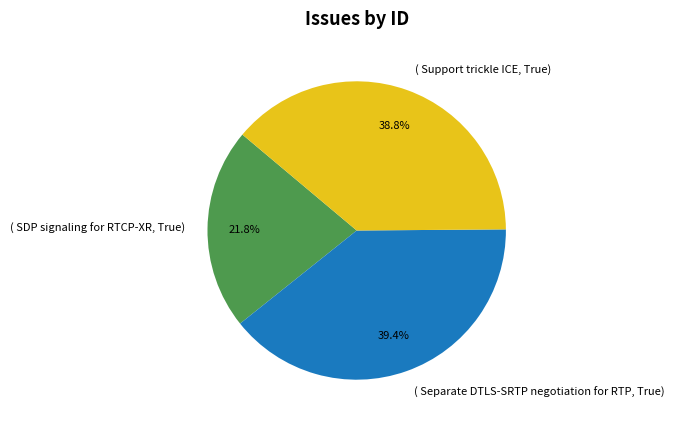

Is there a majority slice in this chart?

No